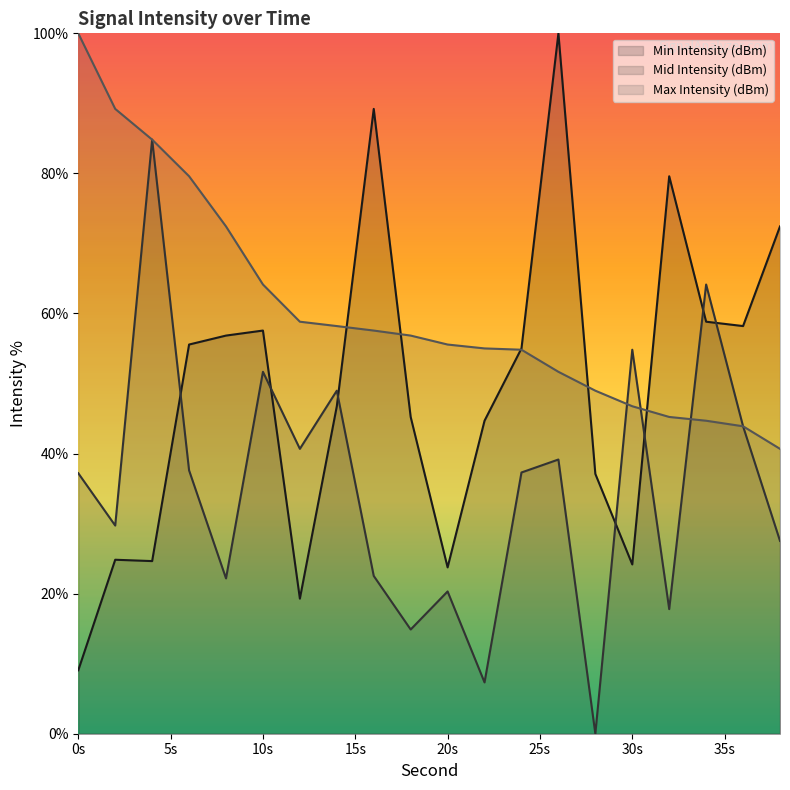

How many values in the Mid Intensity (dBm) series are below 37?

9